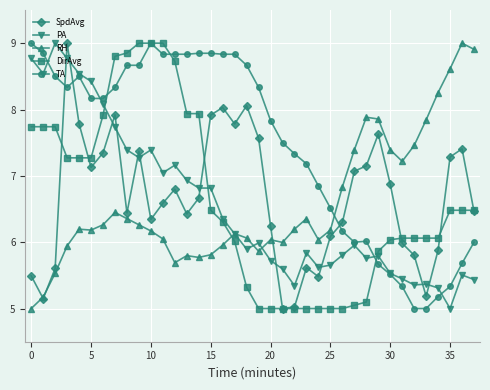

What is the lowest value of the PA series?

5.0